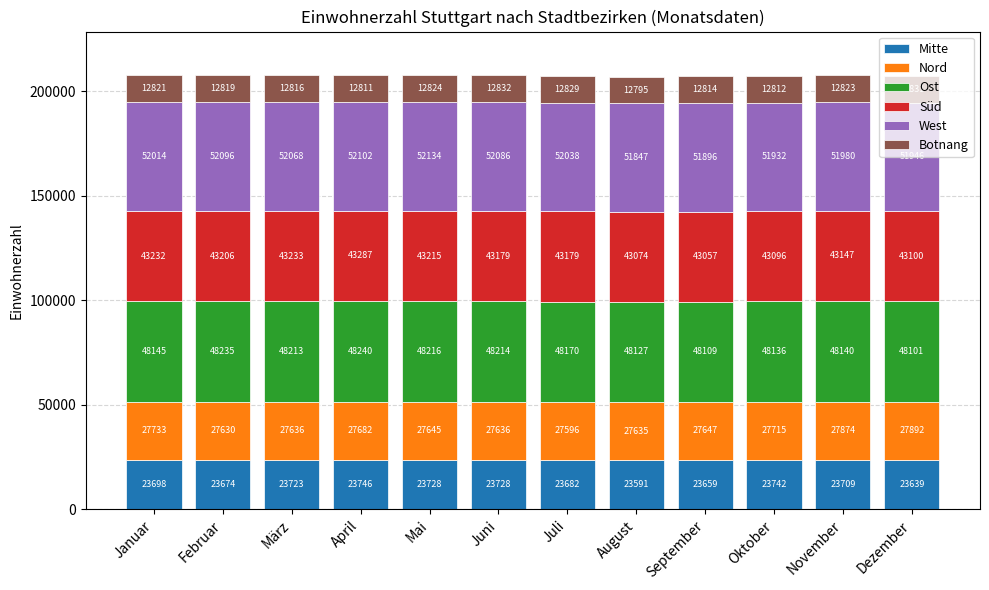

What is the sum of the Mitte values at März and Februar?

47397